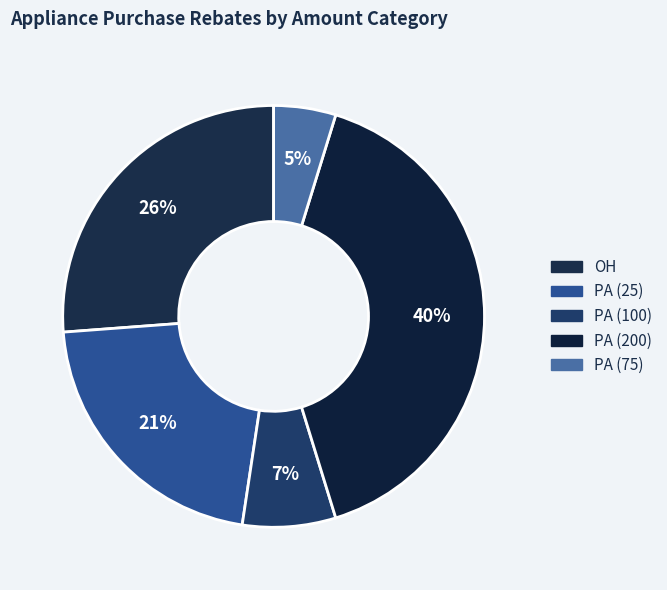

How many slices are in this pie chart?

5